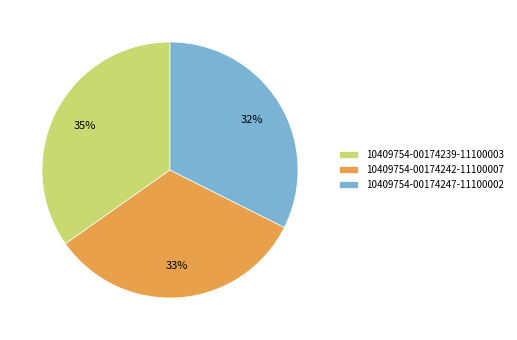

Does 10409754-00174239-11100003 represent more than half of the total?

No